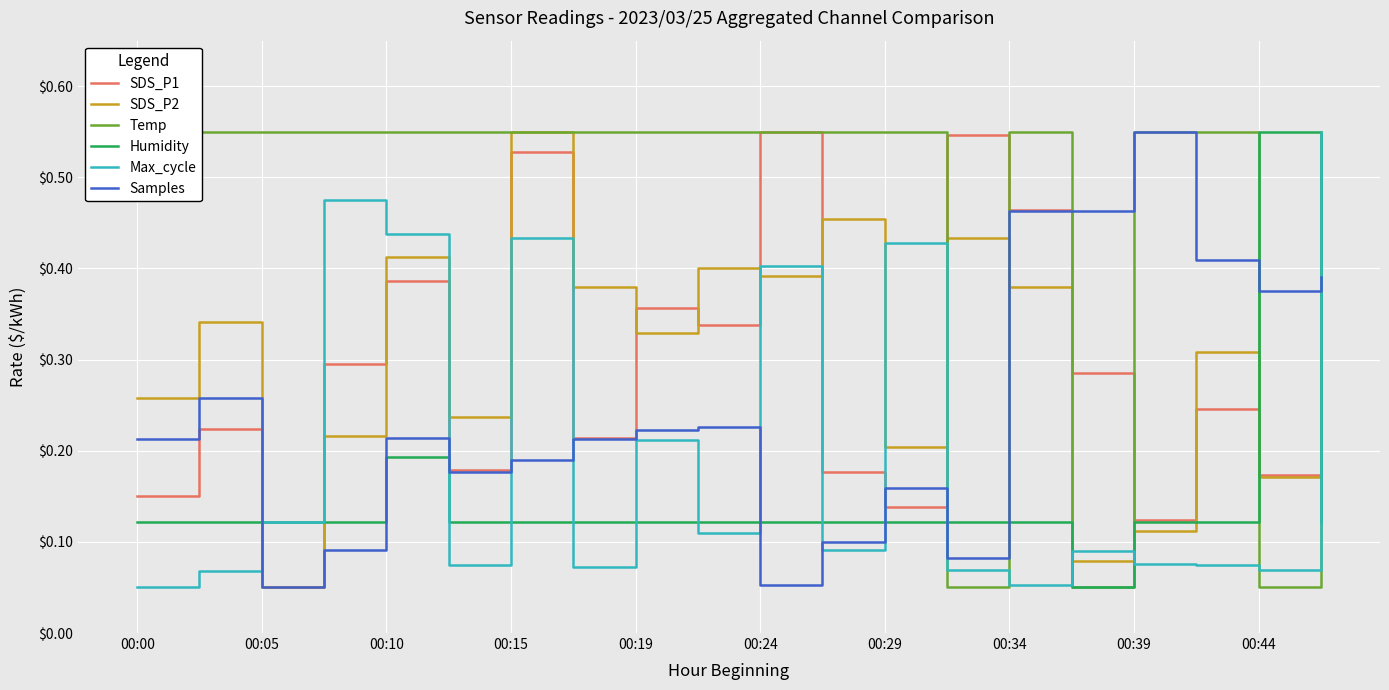

The value of SDS_P2 at 00:10 is 0.7. True or false?

False